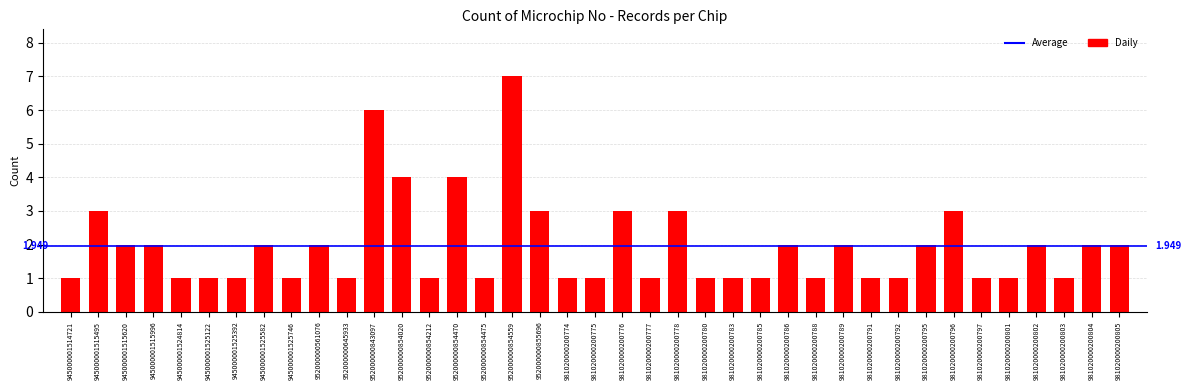

What is the change in value from 952000000561076 to 981020000200792?

-1